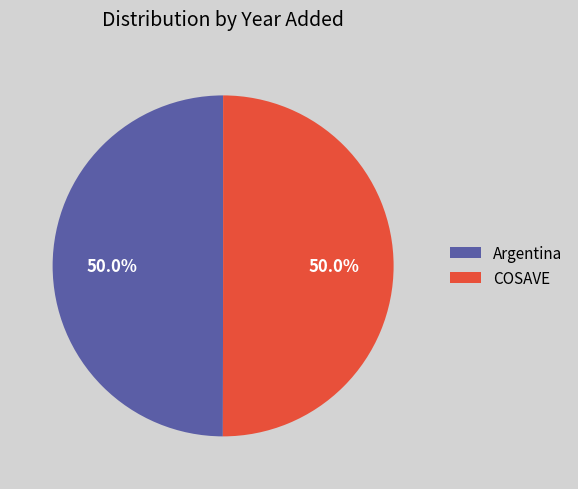

To the nearest percent, what is the combined percentage of COSAVE and Argentina?

100%